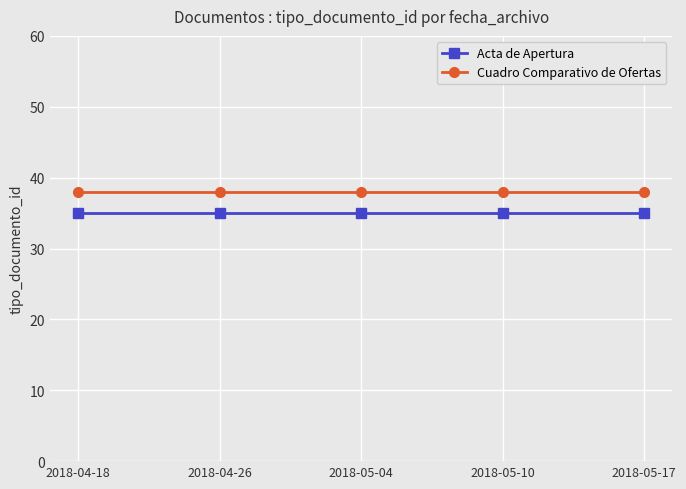

What is the label of the 1st point from the left?

2018-04-18